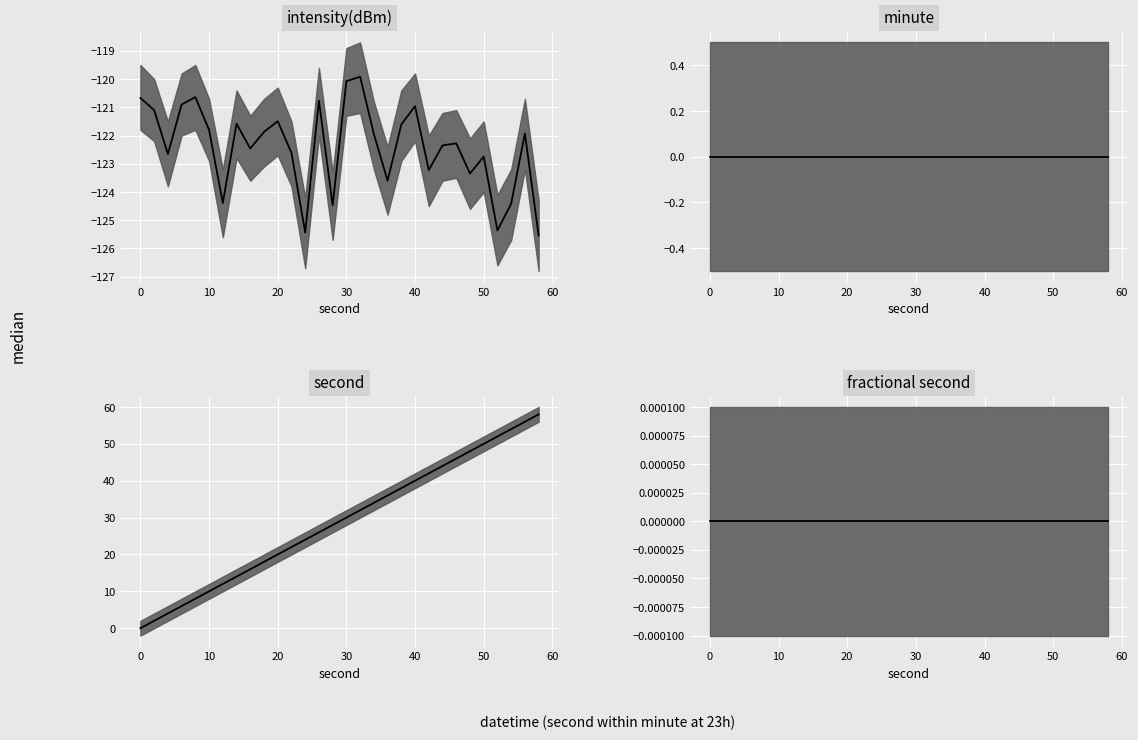

Is it true that second median equals 44.7 at 30?

False